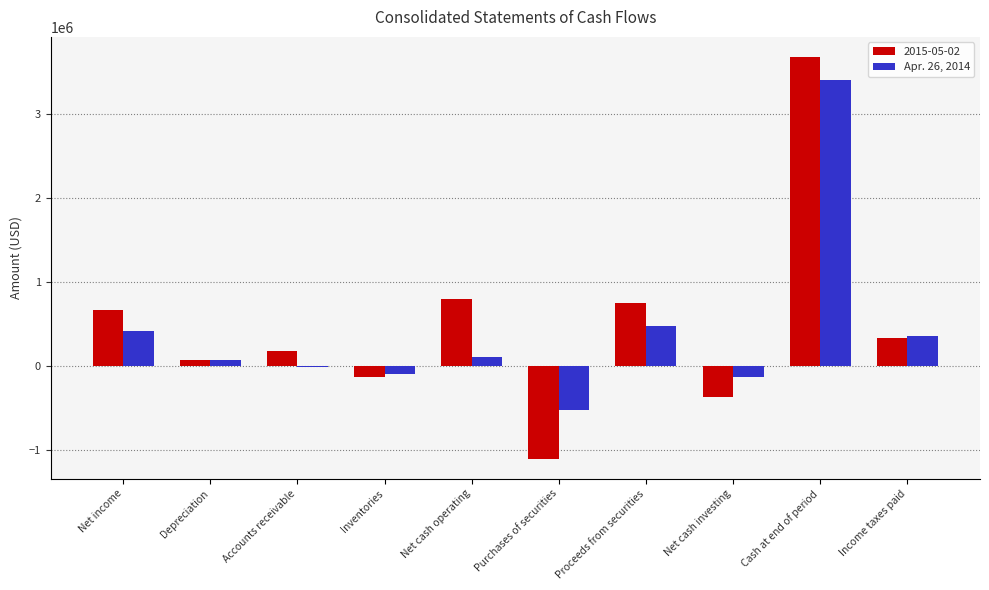

What is the maximum value shown in the chart?

3682987